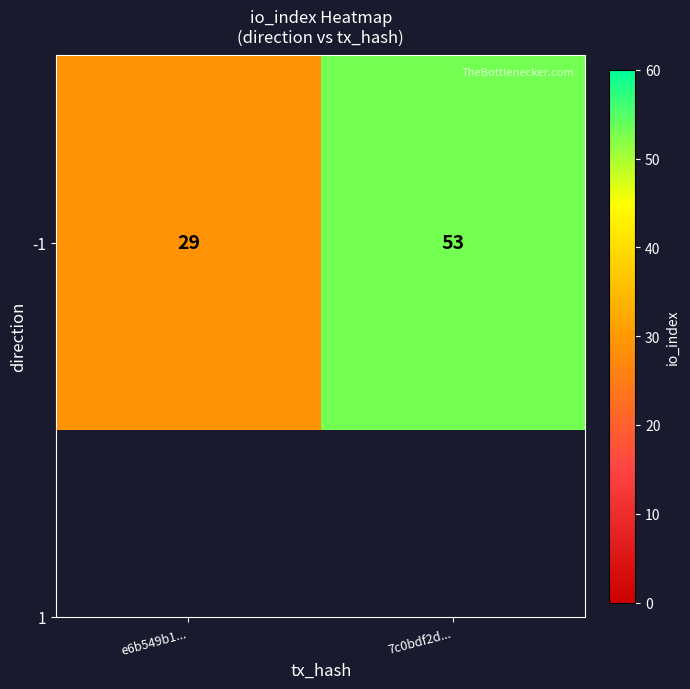

What is the difference between the values at 7c0bdf2d... and e6b549b1...?

24